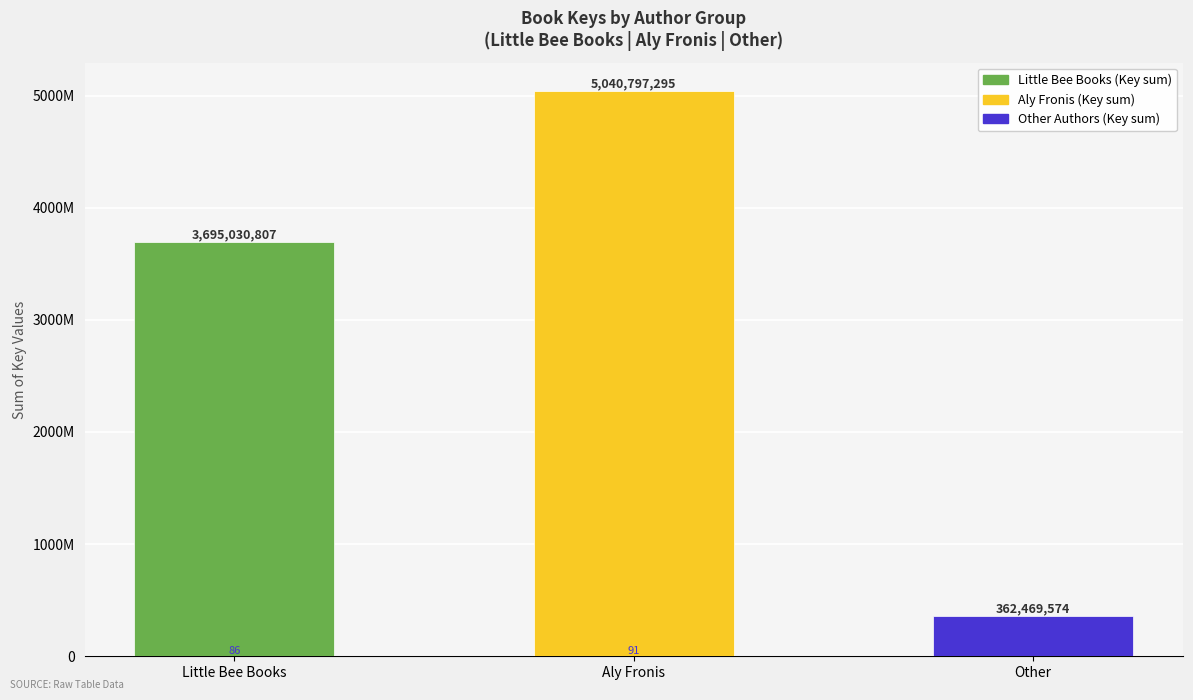

Rank the categories by value from highest to lowest.

Aly Fronis, Little Bee Books, Other